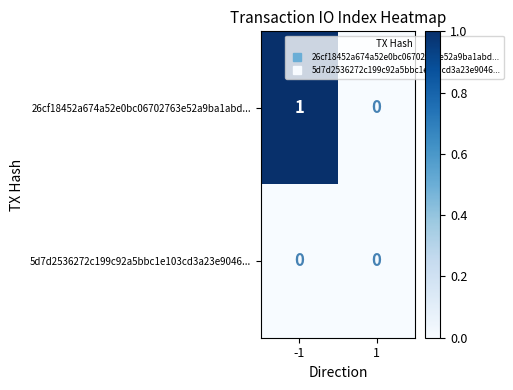

Rank the series by their maximum value, from highest to lowest.

26cf18452a674a52e0bc06702763e52a9ba1abd..., 5d7d2536272c199c92a5bbc1e103cd3a23e9046...